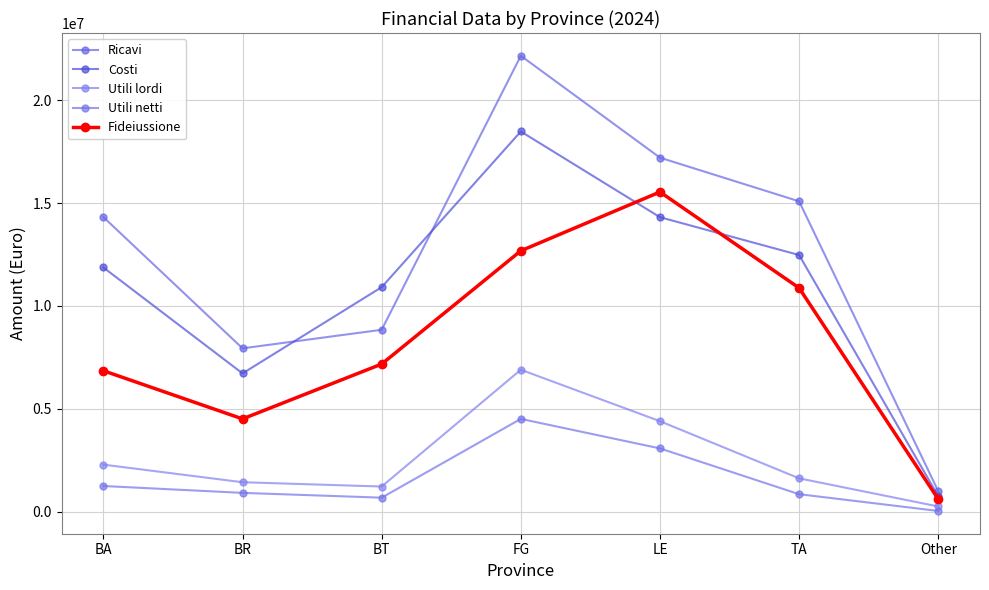

How many lines are shown in the chart?

5